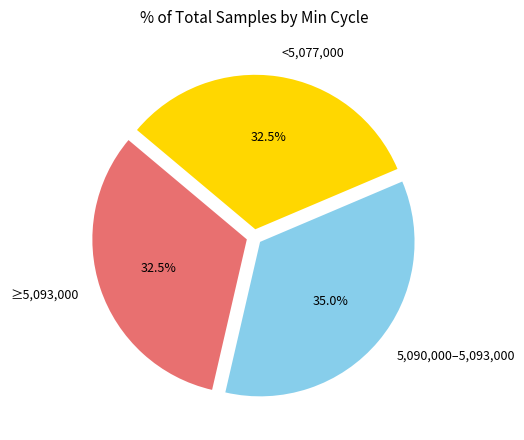

To the nearest percent, what is the average slice percentage?

33%